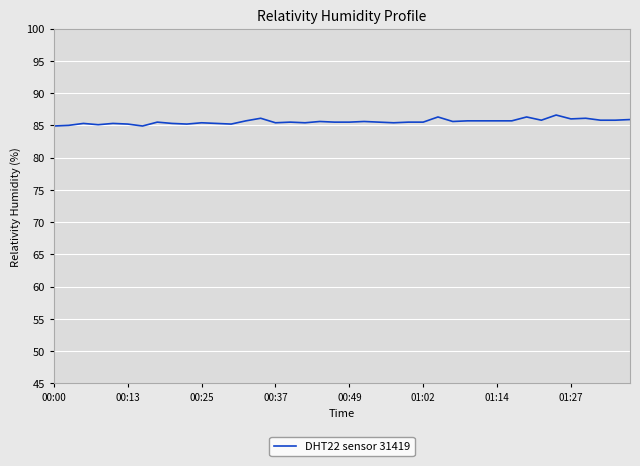

What is the maximum value shown in the chart?

86.6